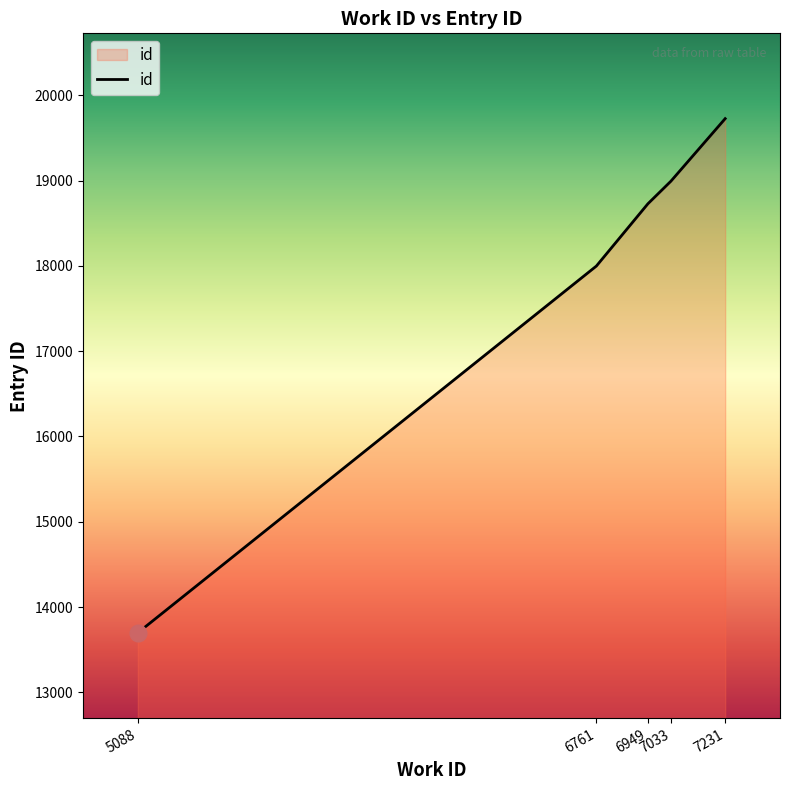

Rank the categories by value from highest to lowest.

7231, 7033, 6949, 6761, 5088